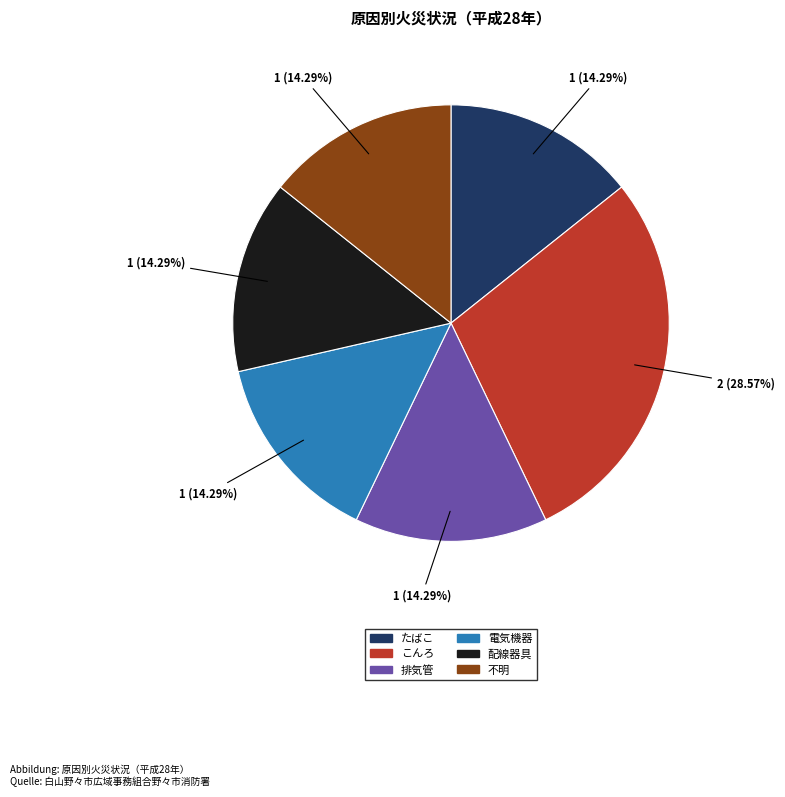

Is there a majority slice in this chart?

No